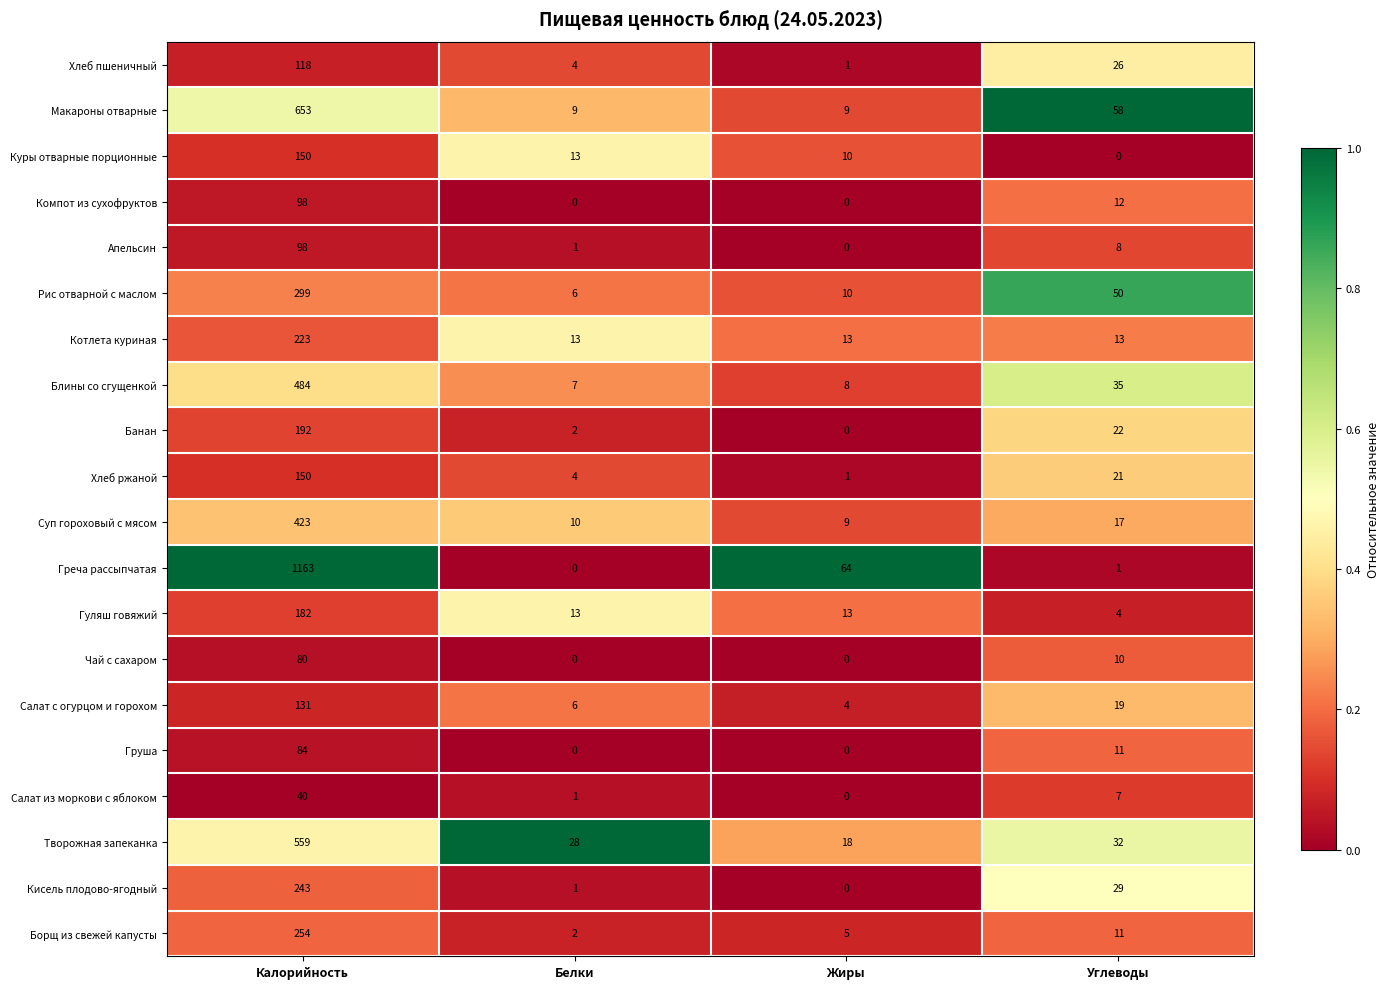

What is the difference between the maximum and second lowest values in the Хлеб ржаной series?

146